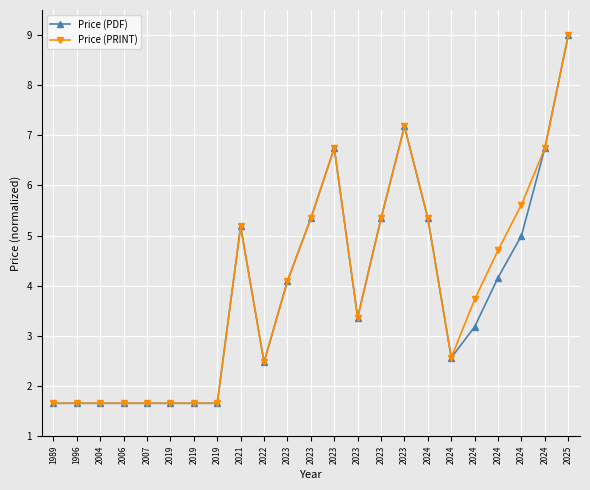

Count the number of categories in the chart.

23